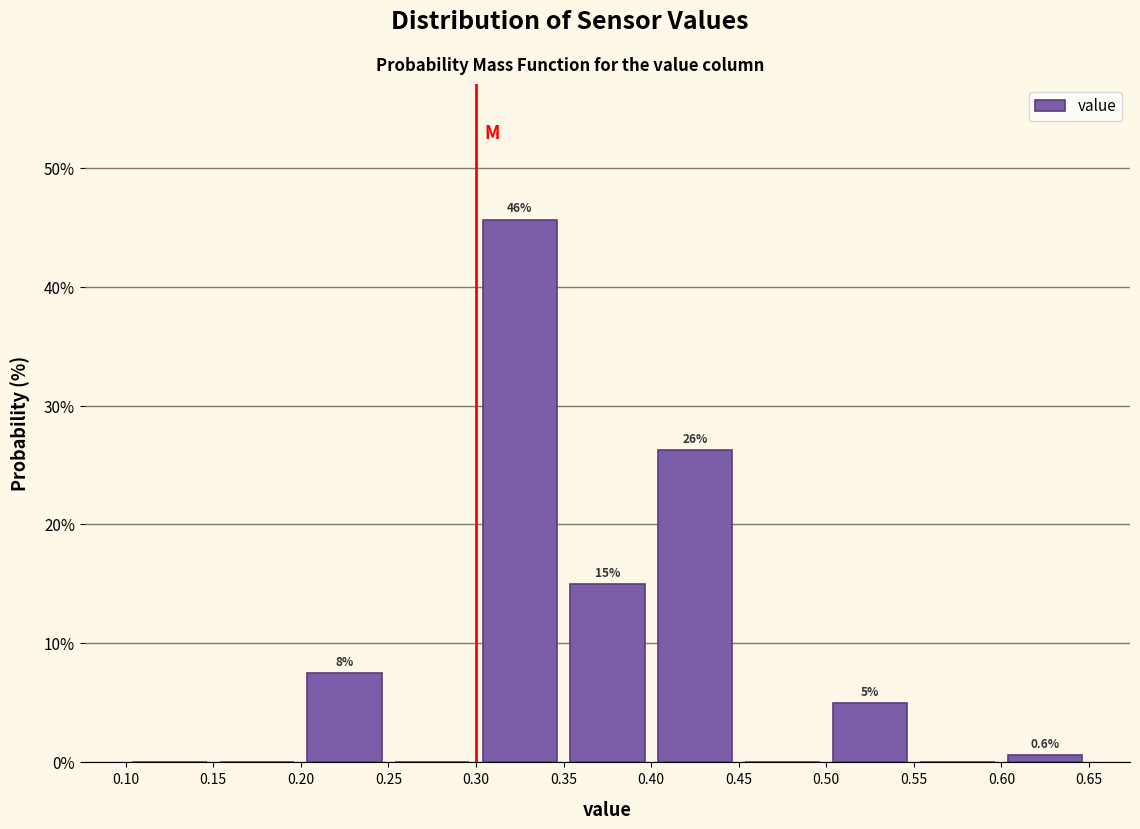

Over which range of the x-axis is the bar tallest?

0.30 to 0.35